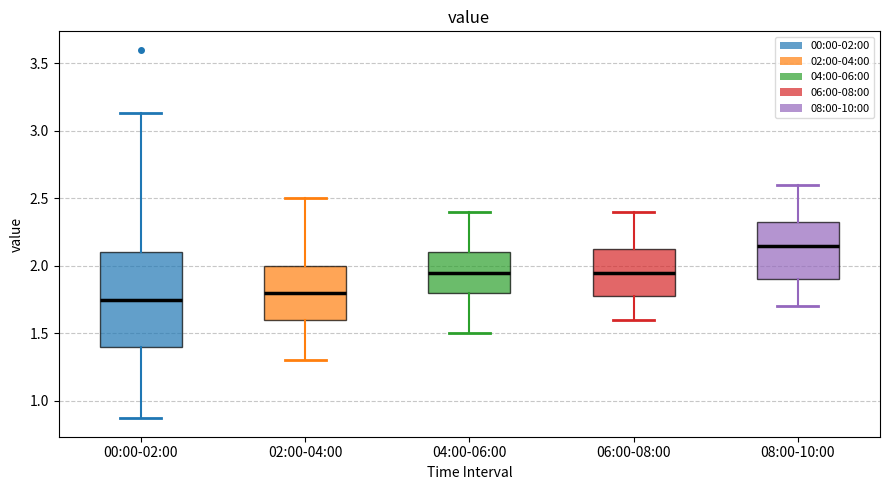

Which box has the highest median line?

08:00-10:00